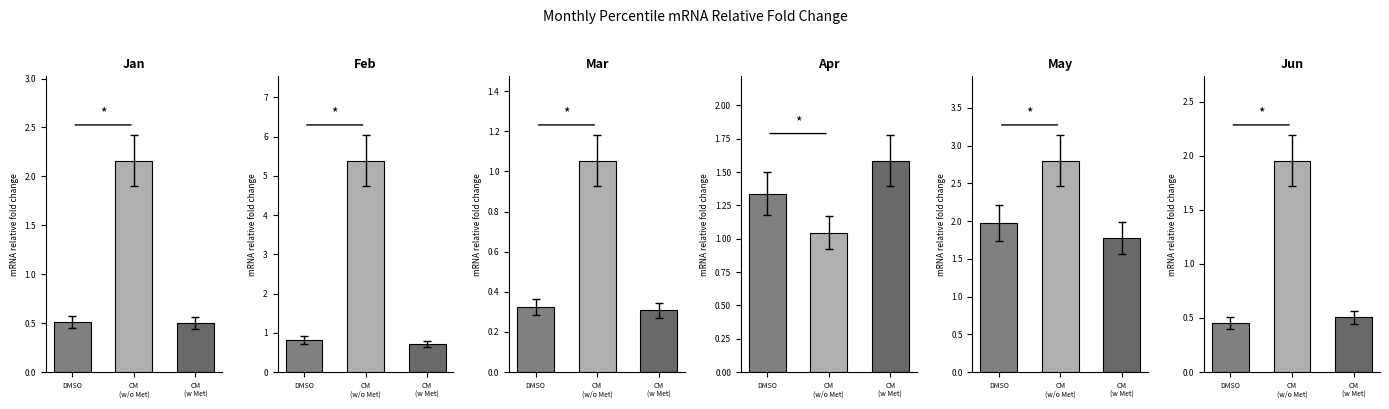

Count the pct50 values in the range 0 to 1.

4